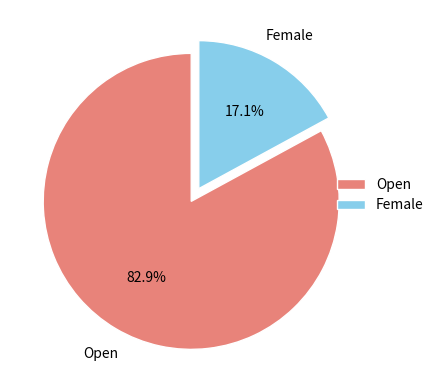

How many segments does this pie chart have?

2